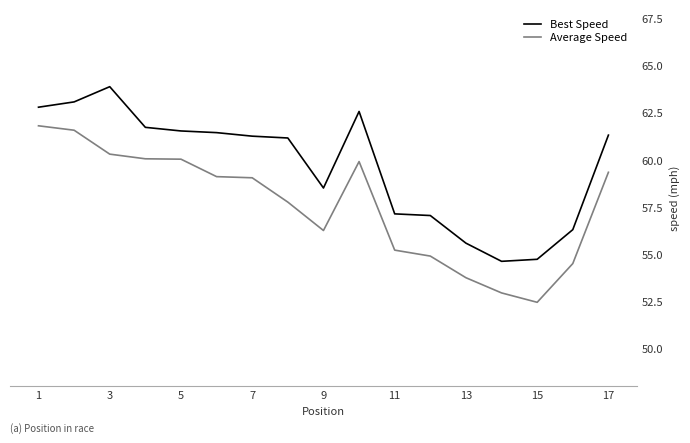

What is the difference between the maximum and minimum values in the Average Speed series?

9.4